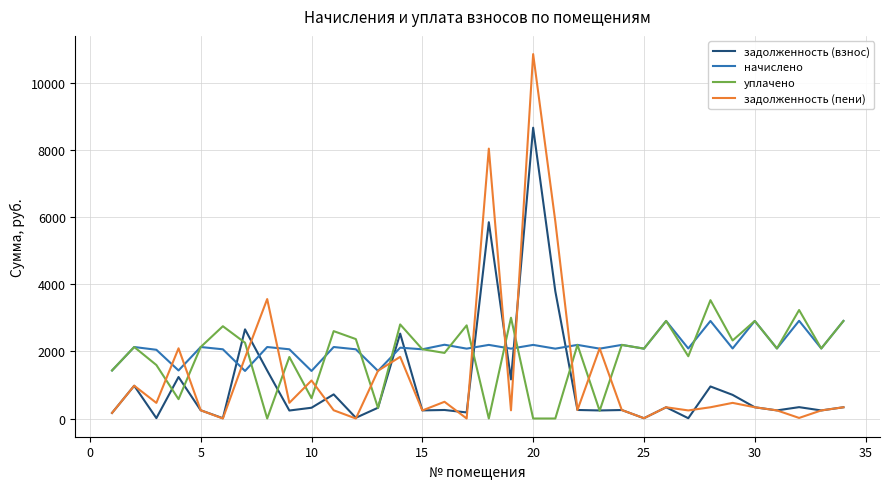

Which series has the widest spread of values?

задолженность (пени)